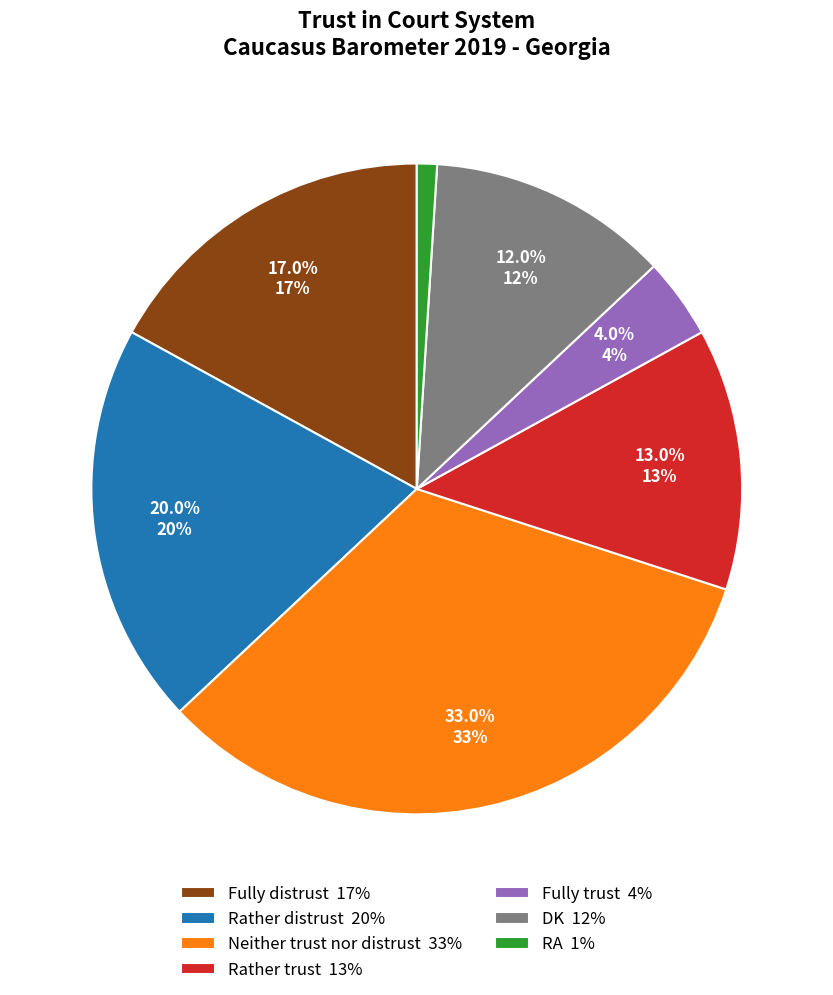

Which slice is the largest?

Neither trust nor distrust